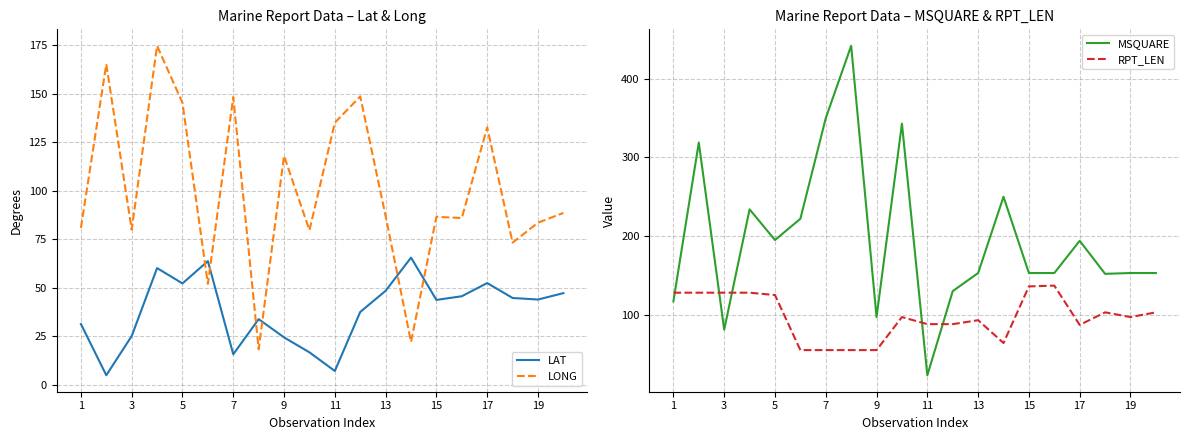

What is the difference between the maximum and second lowest values in the RPT_LEN series?

82